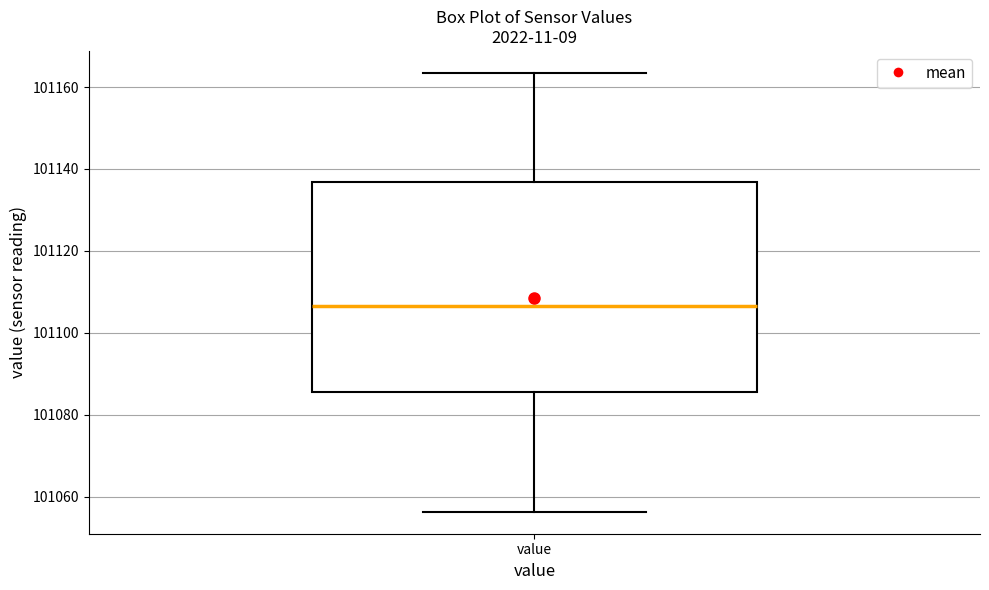

Where is the lower edge of the box for value on the y-axis? The values are not printed on the chart, so give them approximately, as read against the axis.

101086